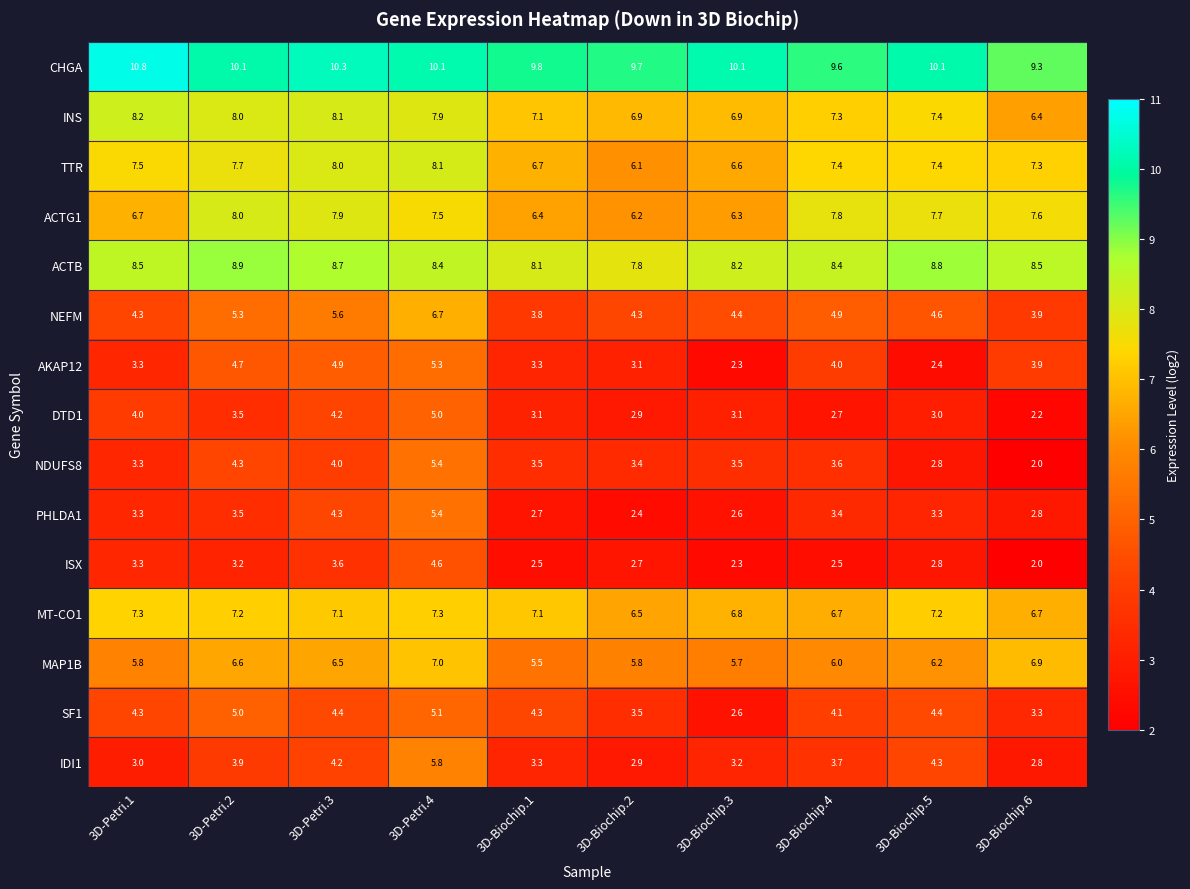

Which series has the widest spread of values?

NDUFS8